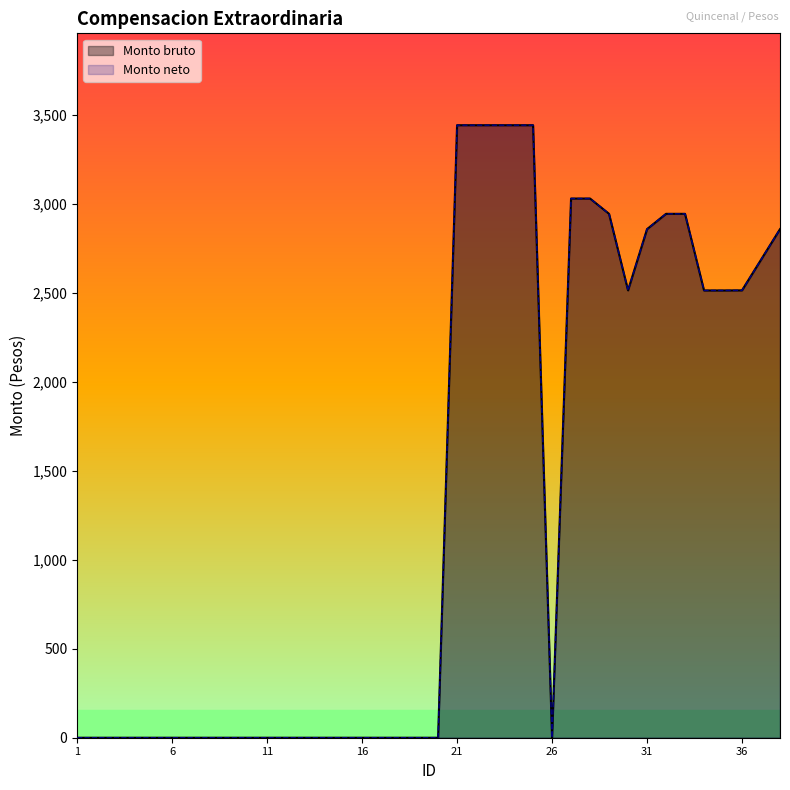

At 16, list the series in order from smallest to largest.

Monto bruto, Monto neto